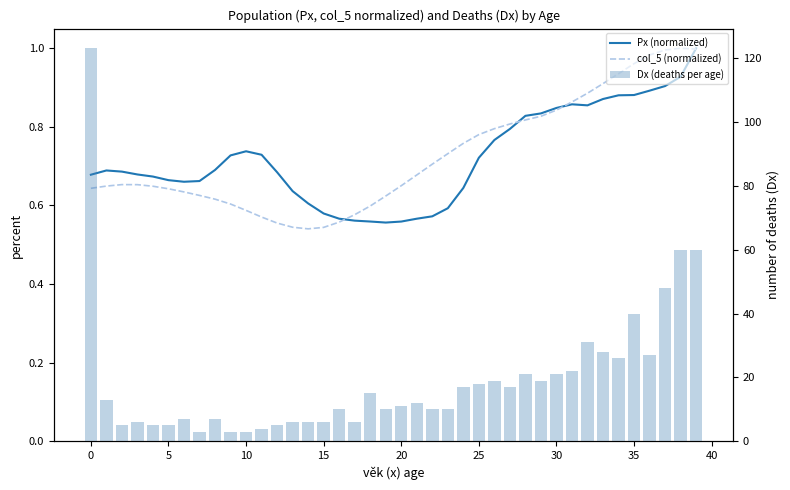

Which series has the widest spread of values?

Dx (deaths per age)